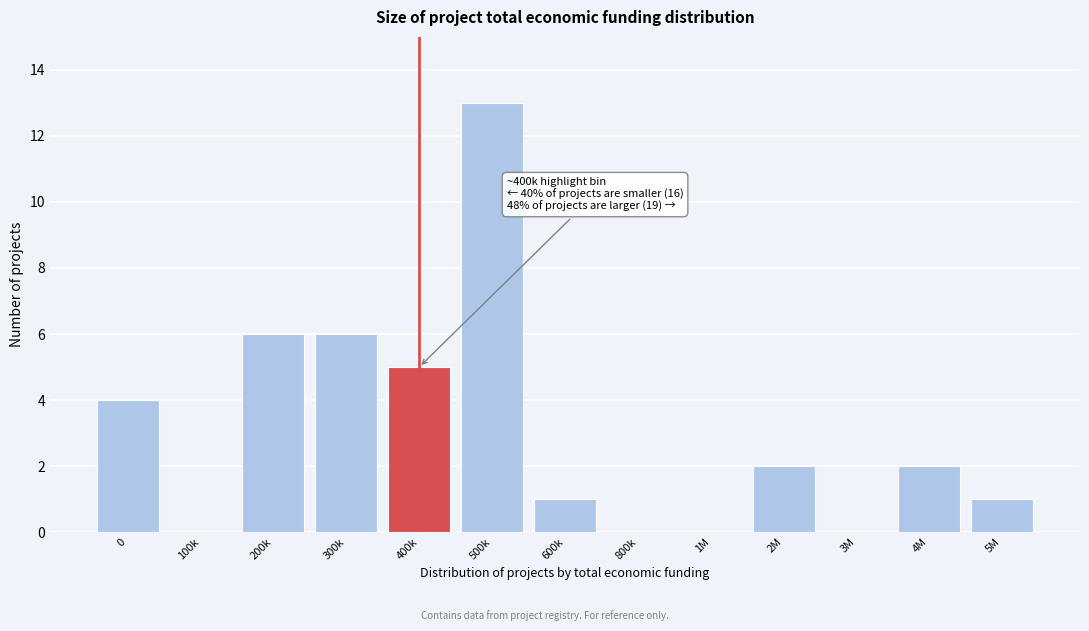

Reading left to right, what are all the values shown in this chart?

0=4	100k=0	200k=6	300k=6	400k=5	500k=13	600k=1	800k=0	1M=0	2M=2	3M=0	4M=2	5M=1